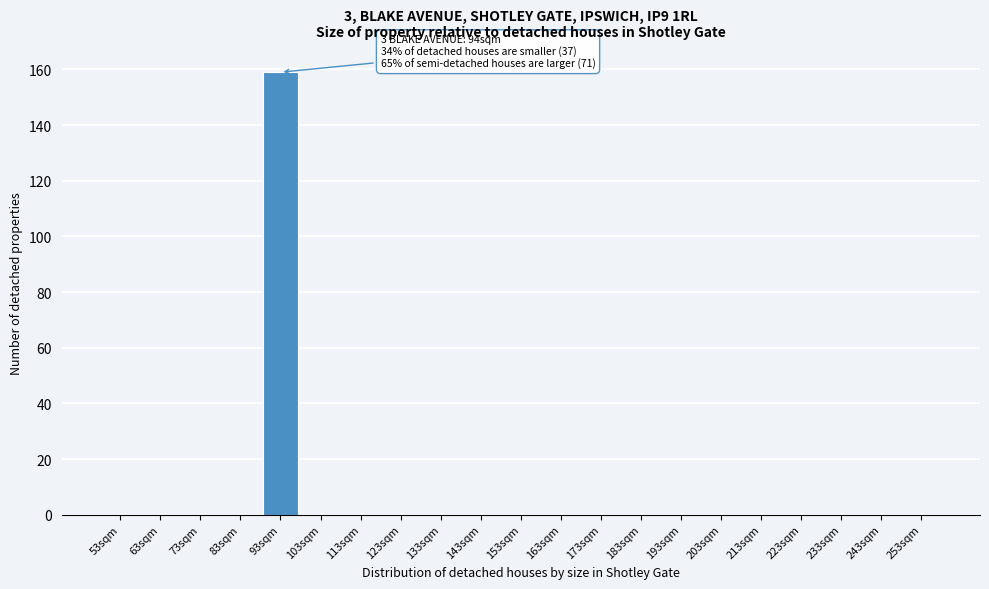

Reading left to right, list all the values displayed in this chart.

53sqm=0	63sqm=0	73sqm=0	83sqm=0	93sqm=159	103sqm=0	113sqm=0	123sqm=0	133sqm=0	143sqm=0	153sqm=0	163sqm=0	173sqm=0	183sqm=0	193sqm=0	203sqm=0	213sqm=0	223sqm=0	233sqm=0	243sqm=0	253sqm=0